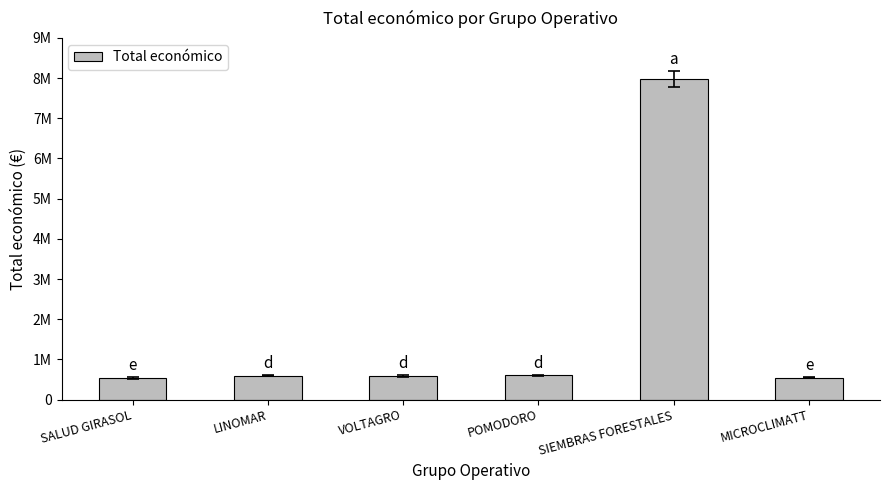

What is the change in value from POMODORO to SIEMBRAS FORESTALES?

+7367873